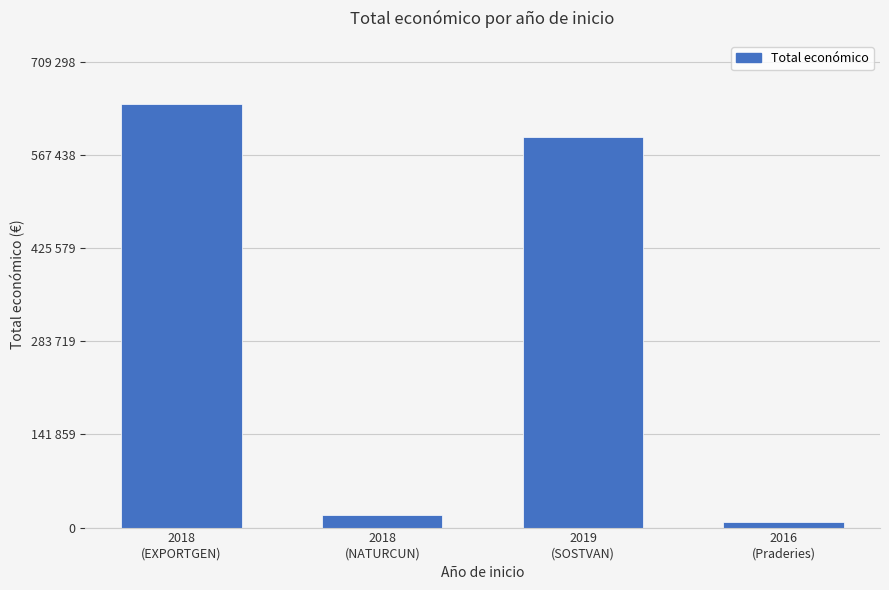

Which category has the lowest value across all series?

2016
(Praderies)